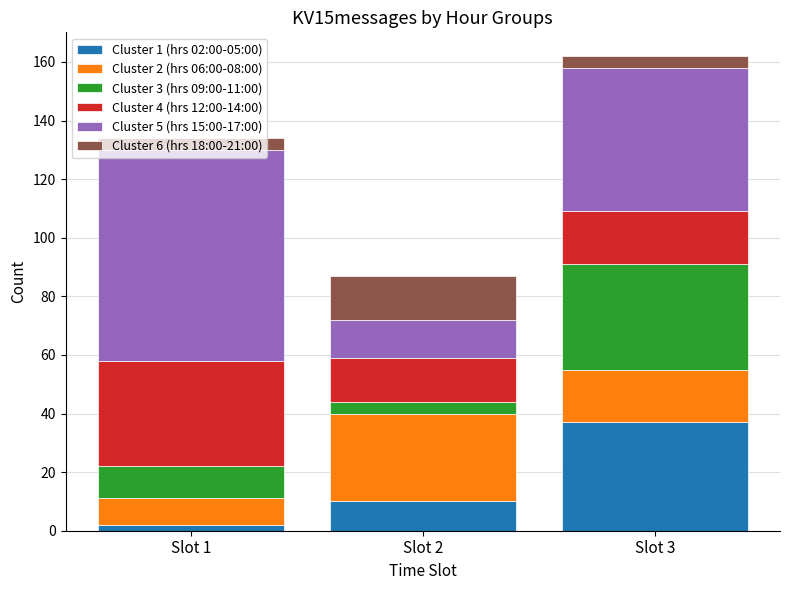

At which label does Cluster 1 (hrs 02:00-05:00) reach its minimum?

Slot 1